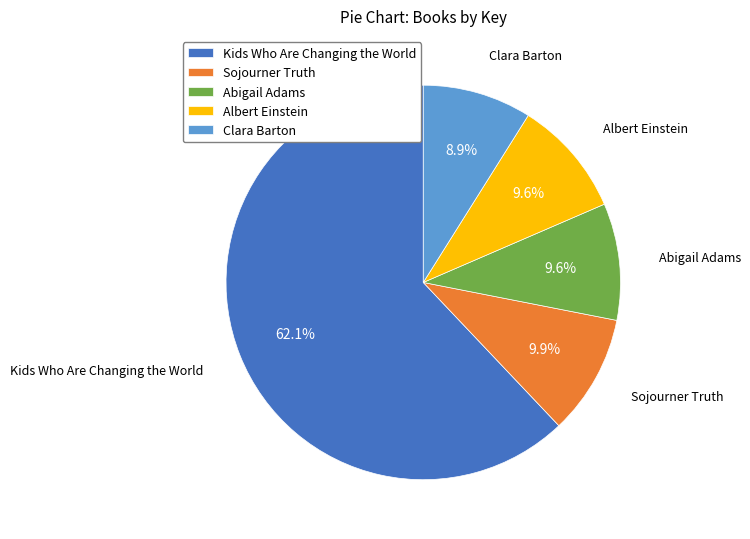

What is the ratio of the value at Abigail Adams to the value at Sojourner Truth?

1.0